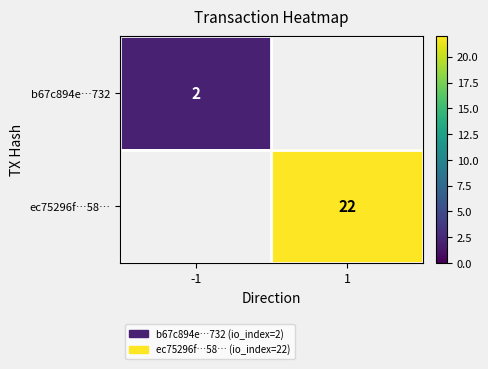

The b67c894e…732 series shows 2 at -1. True or false?

True